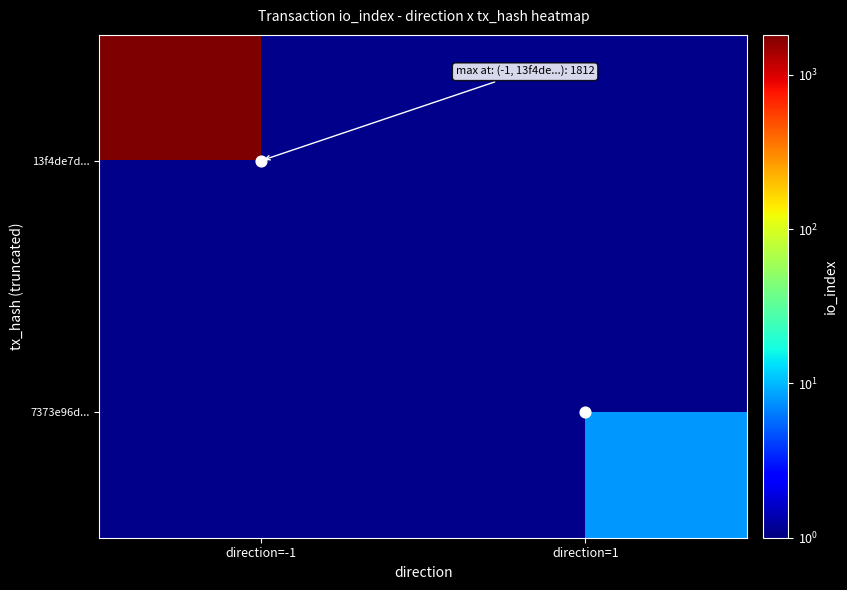

The 13f4de7d... series shows 3000.9 at direction=-1. True or false?

False